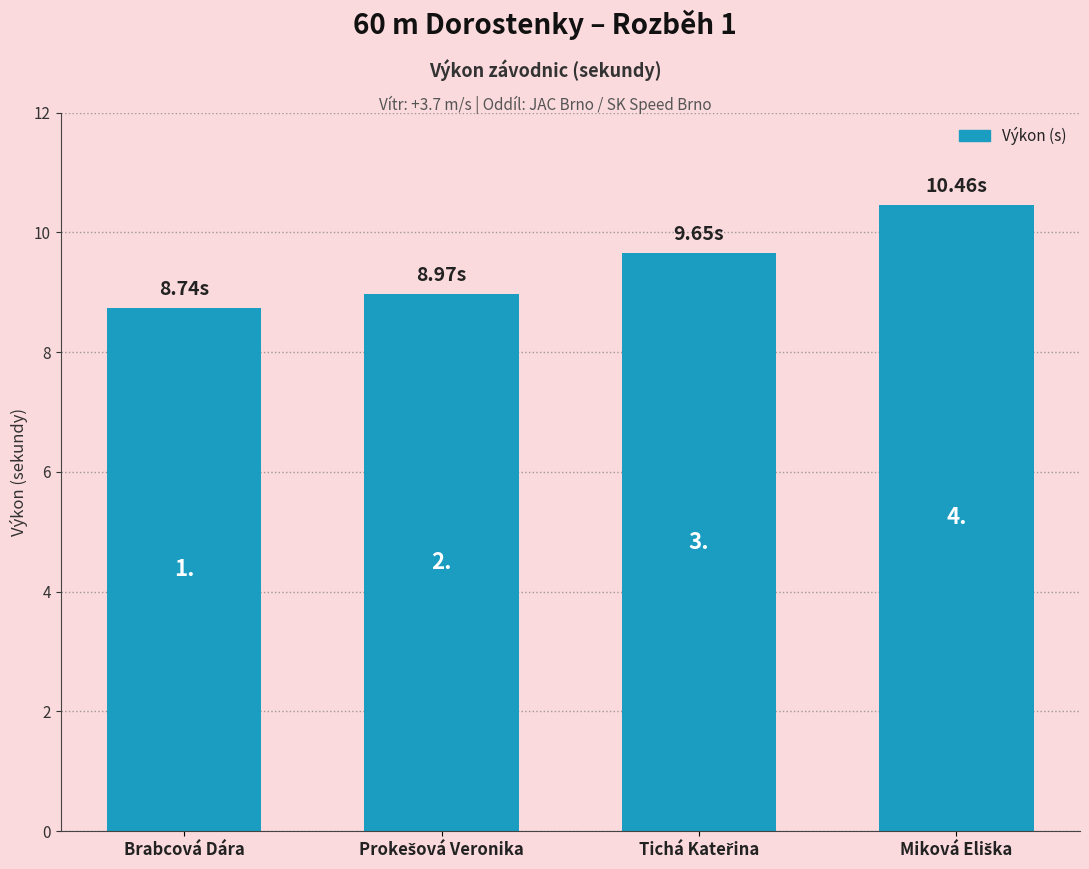

Reading left to right, what are all the values shown in this chart?

Brabcová Dára=8.7	Prokešová Veronika=9.0	Tichá Kateřina=9.7	Miková Eliška=10.5